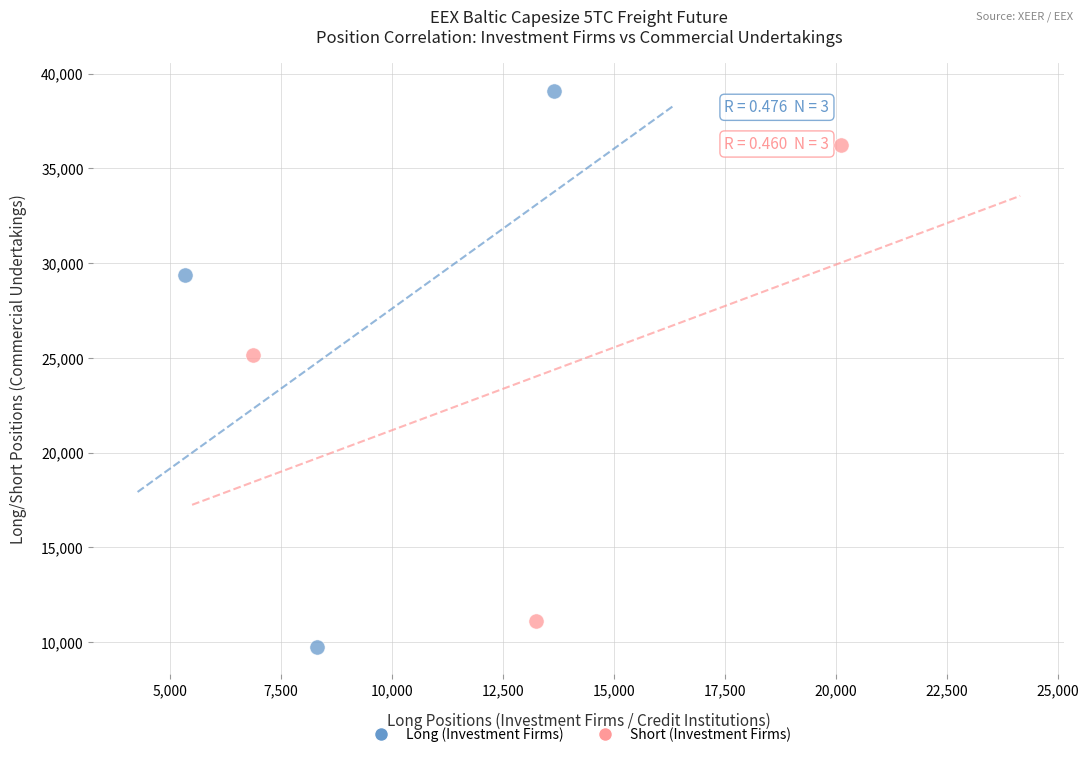

Which series reaches the maximum Y coordinate?

Long (Investment Firms)